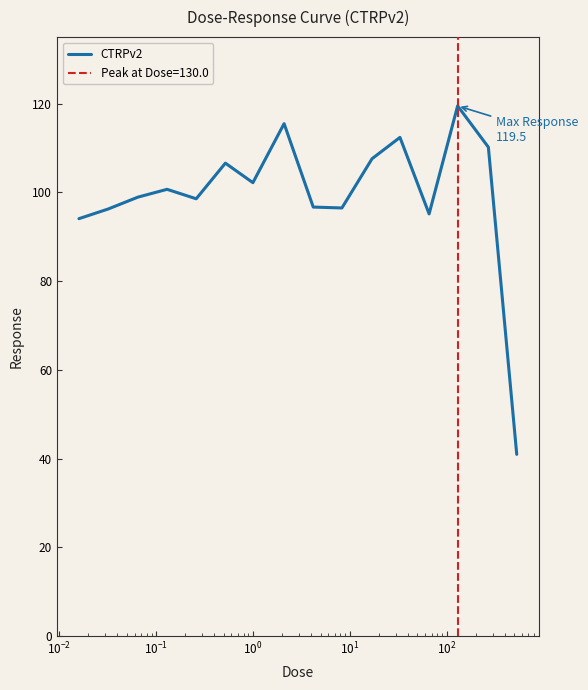

What is the maximum value for CTRPv2?

119.5